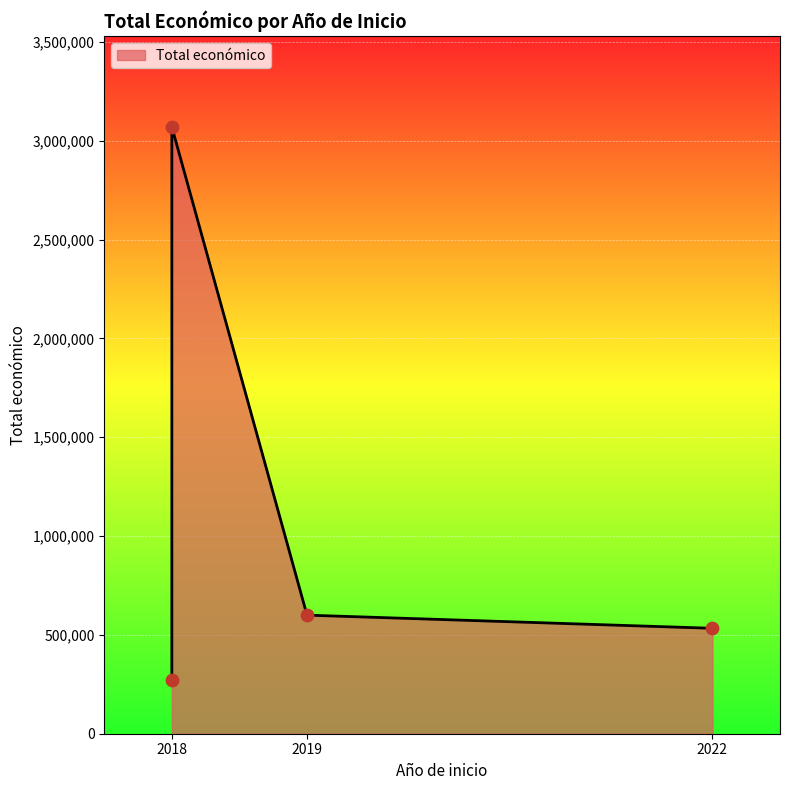

Which has a higher value, 2019 or 2018?

2019